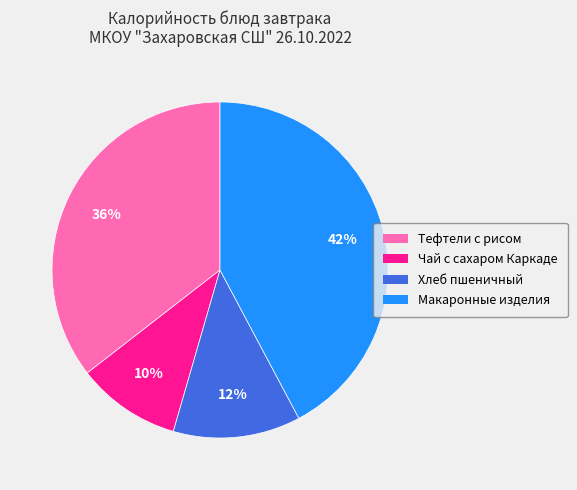

To the nearest percent, what is the difference between the largest and smallest slice percentages?

32%